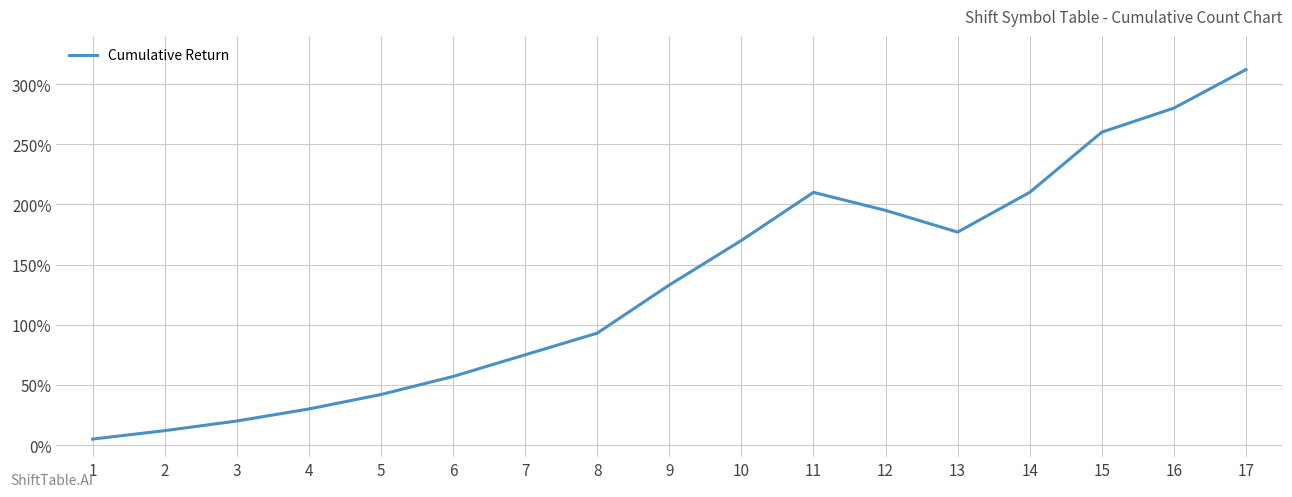

What is the difference between the second highest and minimum values?

275